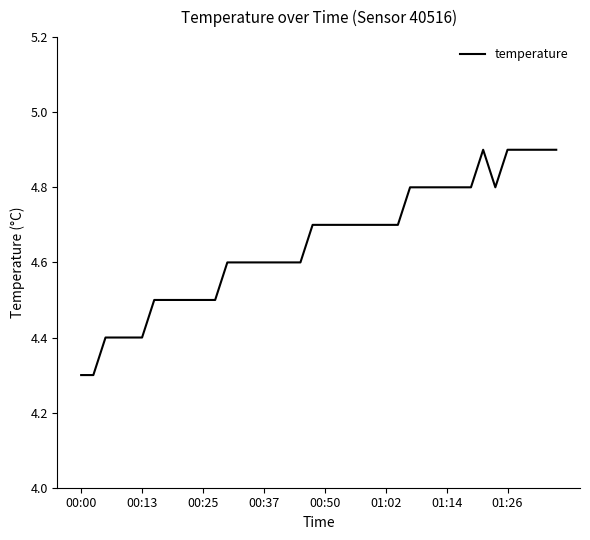

What is the minimum value shown in the chart?

4.3